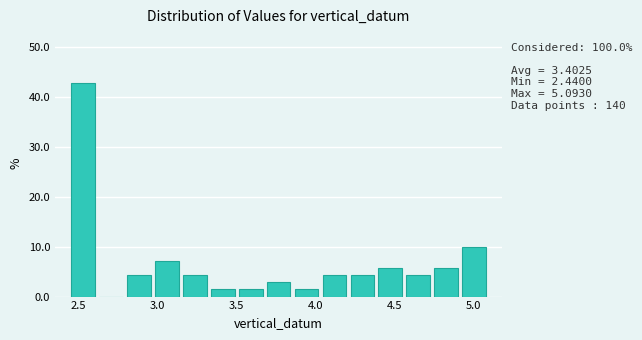

Read against the x-axis, roughly where is the centre of the tallest bar?

2.55